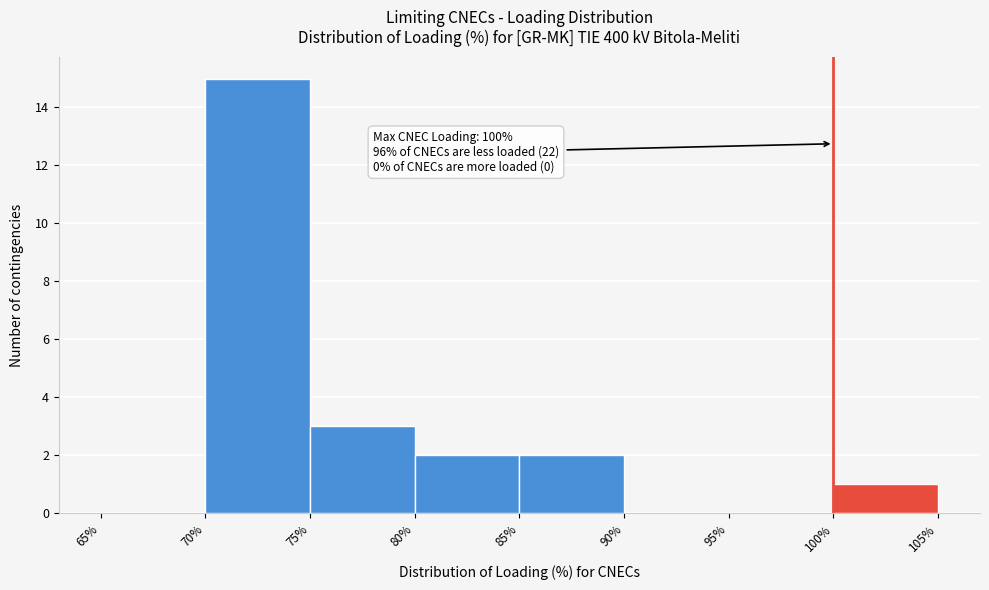

Which range on the x-axis has the tallest bar?

70% to 75%